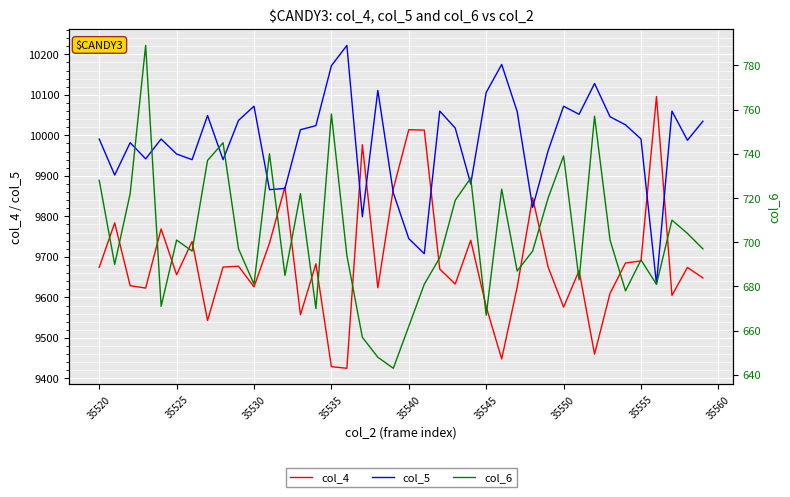

What is the sum of all col_5 values?

399301